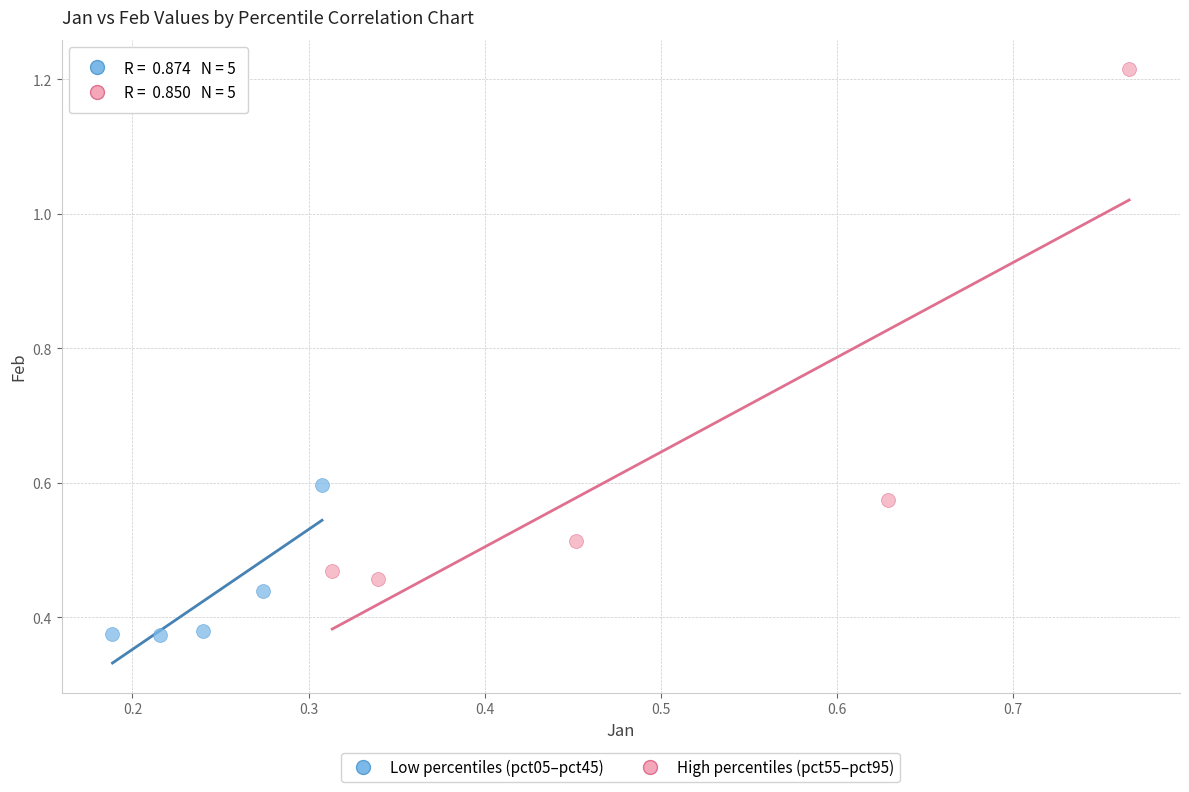

Which series reaches the minimum Y coordinate?

Low percentiles (pct05–pct45)